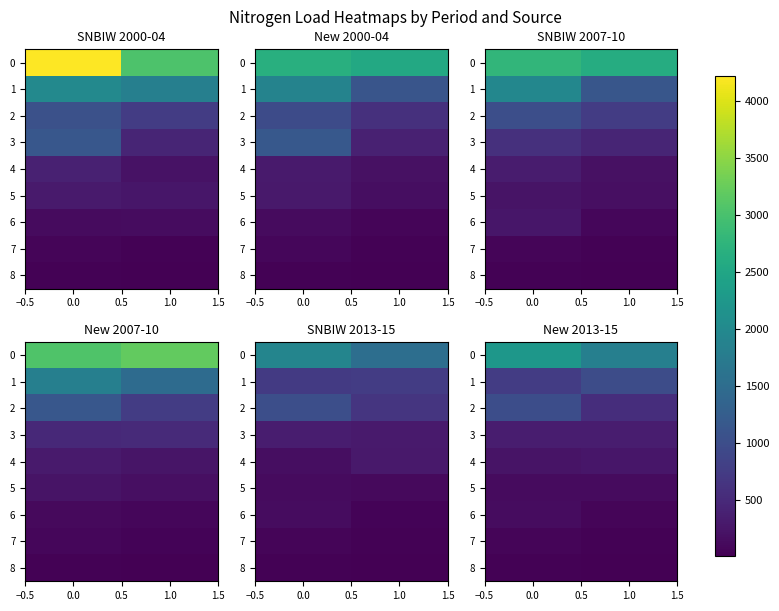

What is the average value of the 8 series?

22